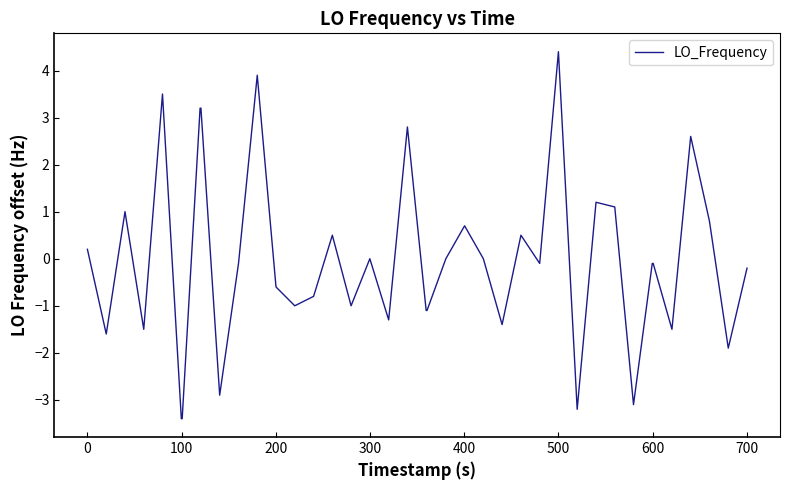

What is the maximum value shown in the chart?

4.4